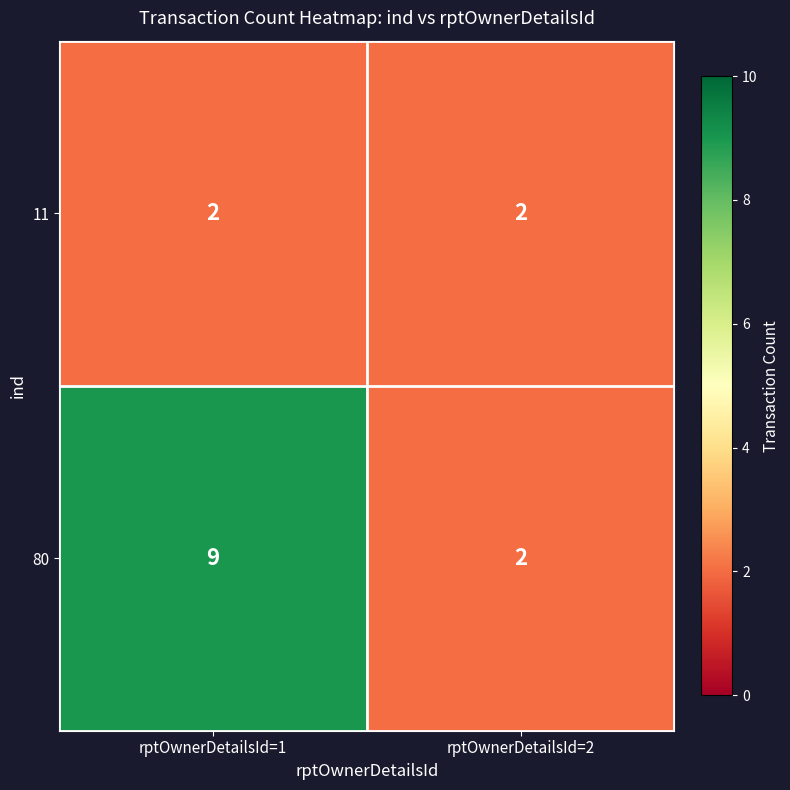

Rank the series by their average value, from highest to lowest.

80, 11